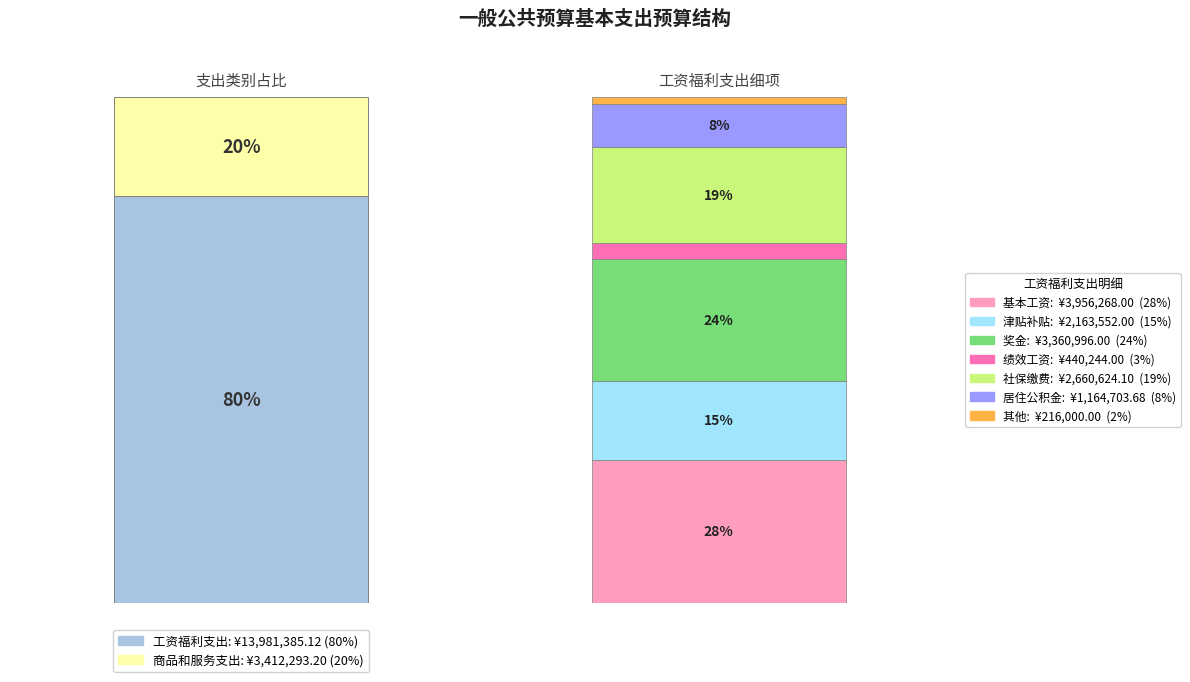

Is there any slice that represents more than half of the pie?

Yes